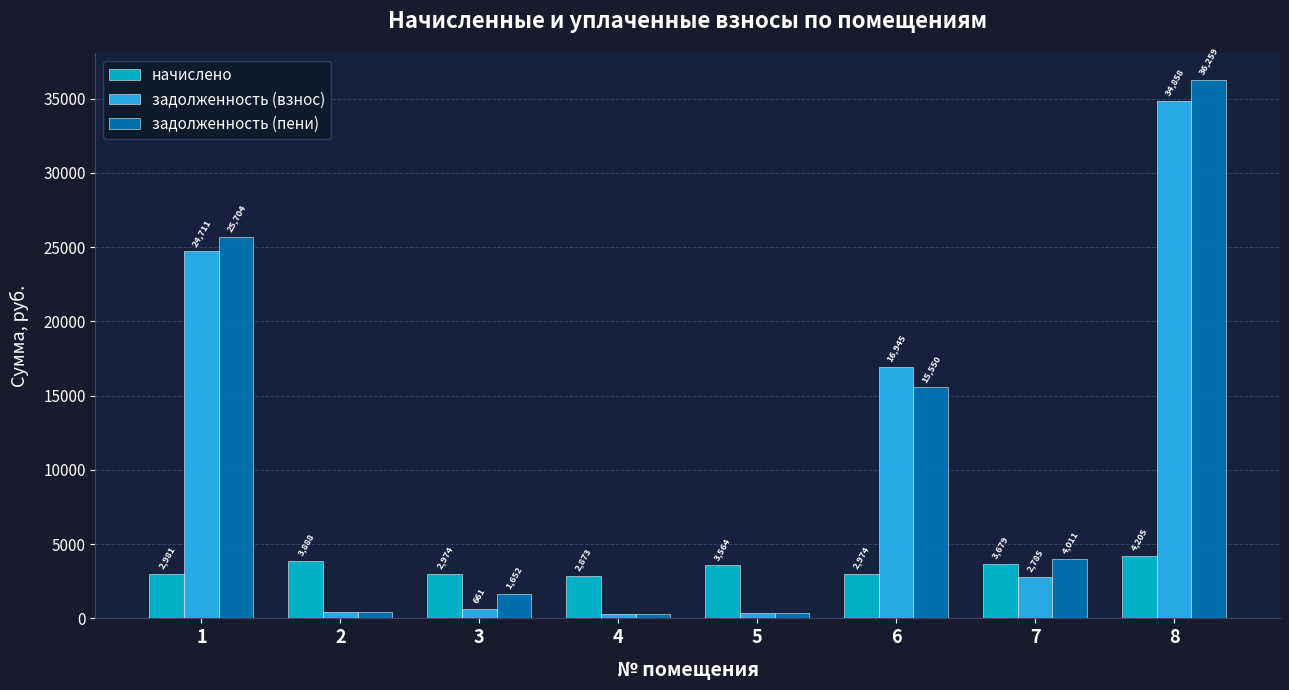

At 8, list the series in order from smallest to largest.

начислено, задолженность (взнос), задолженность (пени)